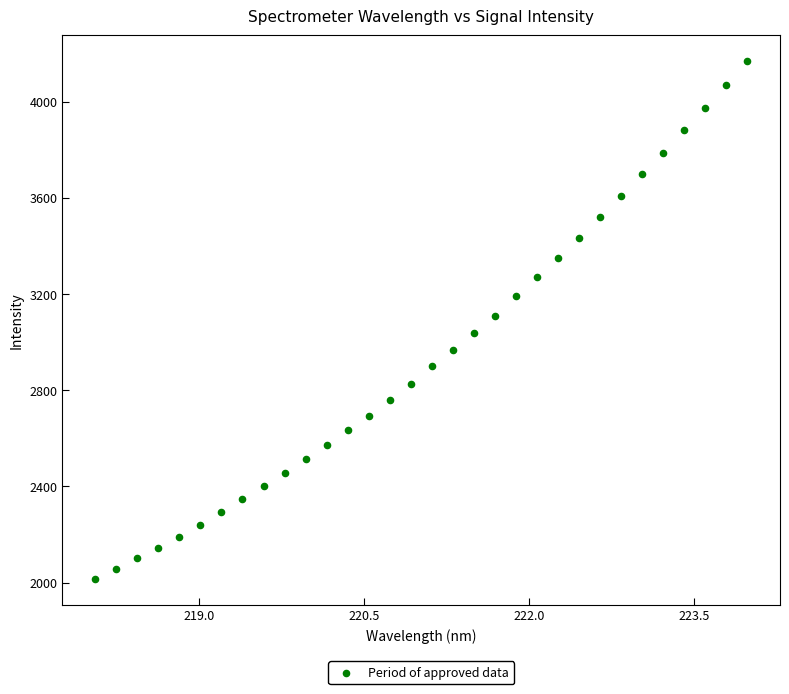

What is the range of X values (max minus min)?

5.9